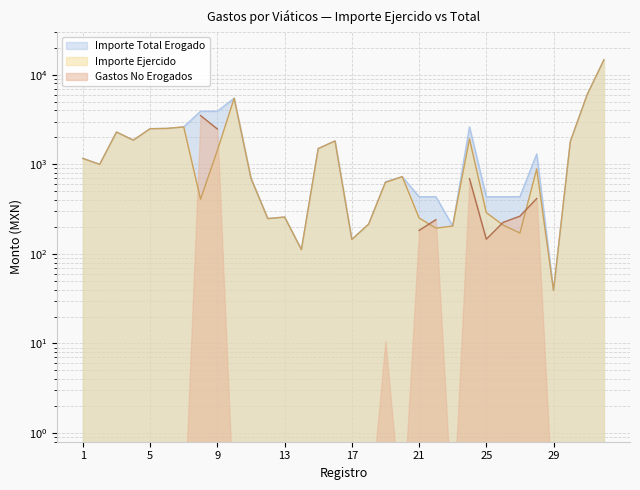

True or false: Importe Total Erogado and Importe Ejercido intersect in this chart.

False